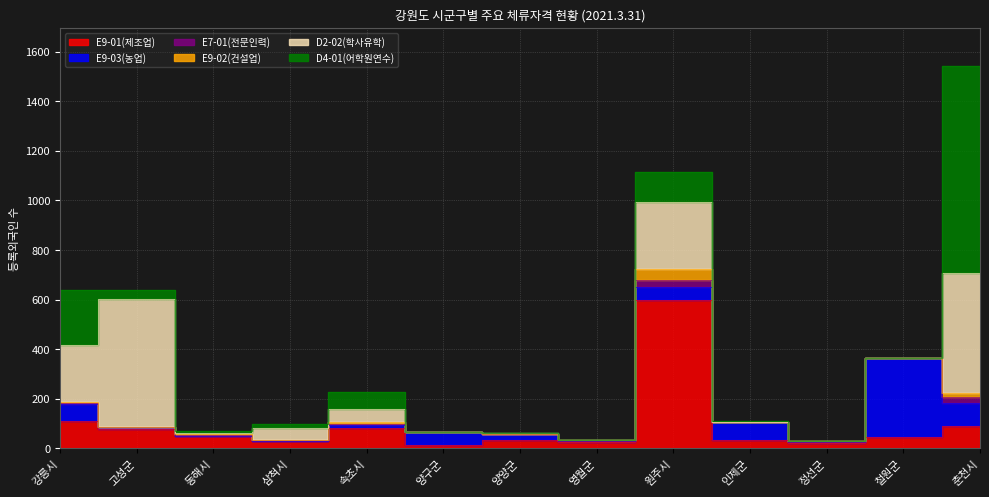

Rank the categories by D2-02(학사유학) value from highest to lowest.

고성군, 춘천시, 원주시, 강릉시, 삼척시, 속초시, 동해시, 양양군, 양구군, 영월군, 인제군, 정선군, 철원군